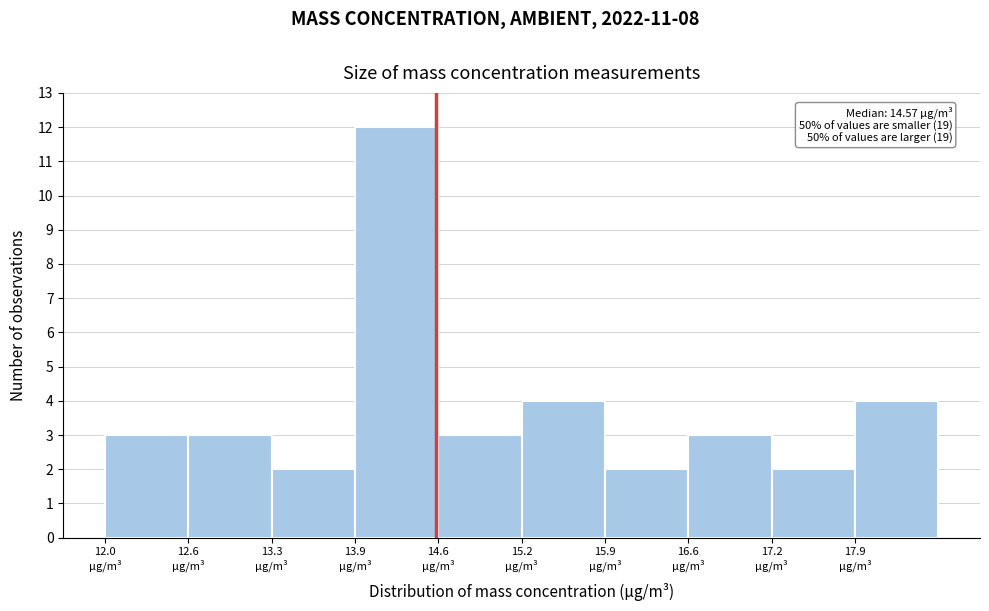

Over which range of the x-axis is the bar tallest?

13.9 to 14.6